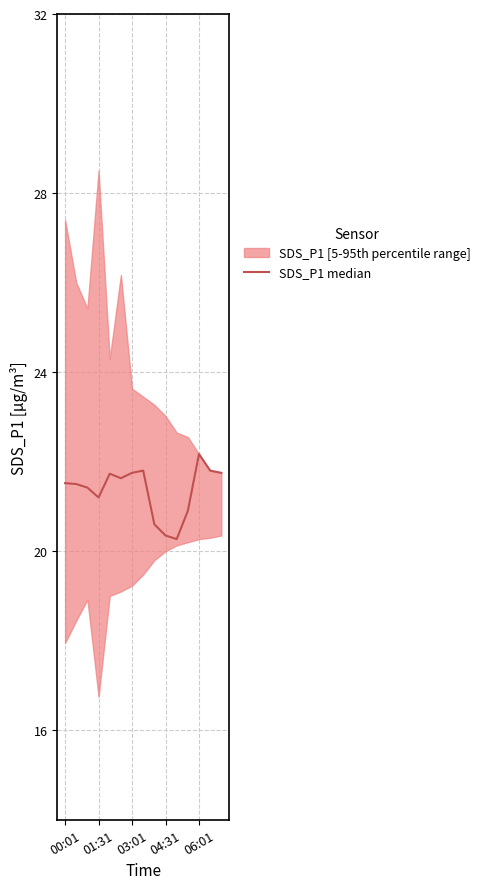

How many points are higher than both their immediate neighbors (excluding endpoints)?

3